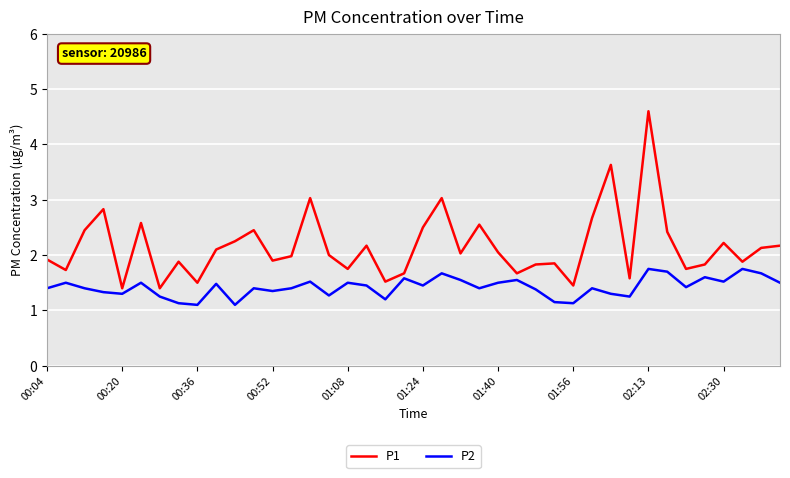

Which series has the largest total across all categories?

P1